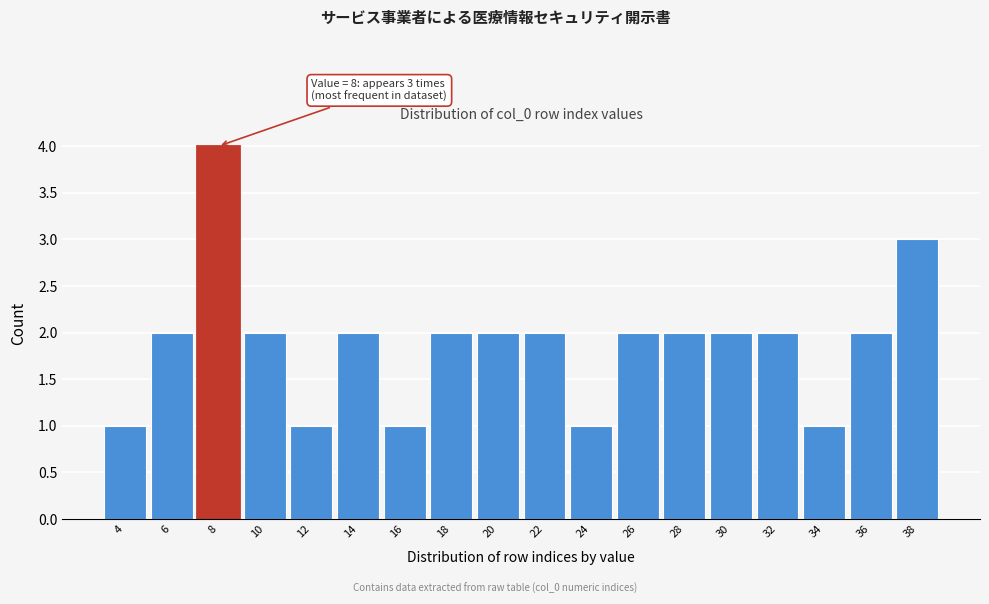

Reading right to left, extract all data points from this chart.

3	2	1	2	2	2	2	1	2	2	2	1	2	1	2	4	2	1